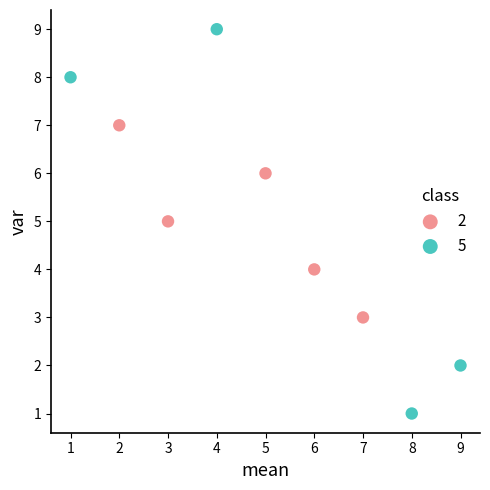

Which series reaches the minimum Y coordinate?

5